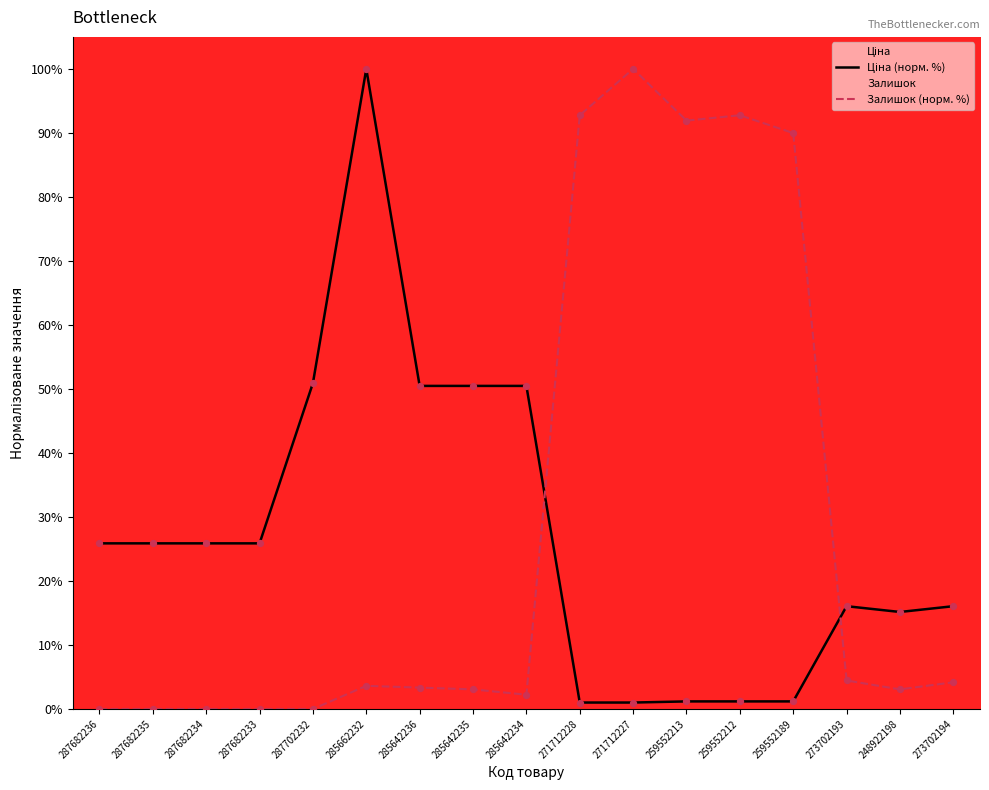

What are all the series names shown in the legend?

Ціна, Залишок